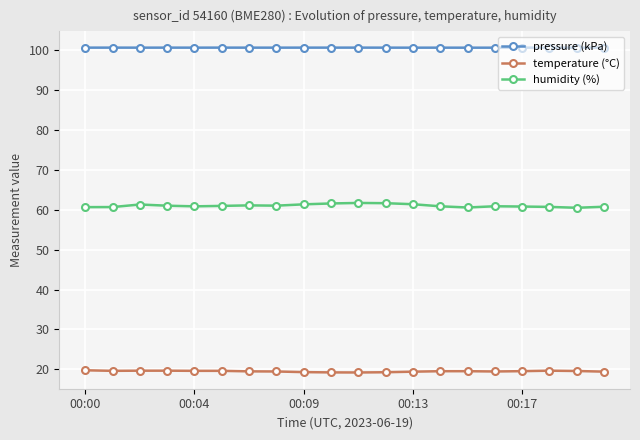

What is the value of the pressure (kPa) point at the 13th from the left?

100.5